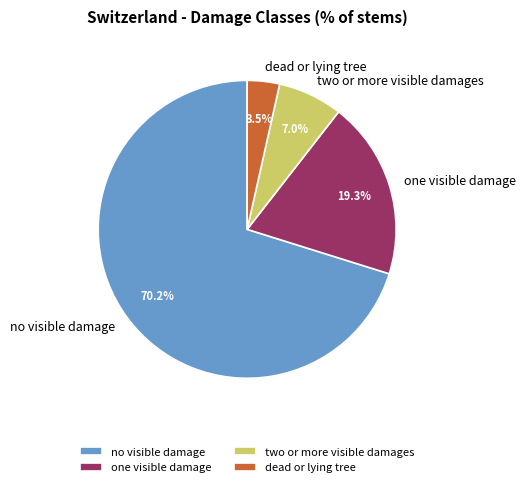

Is there a majority slice in this chart?

Yes